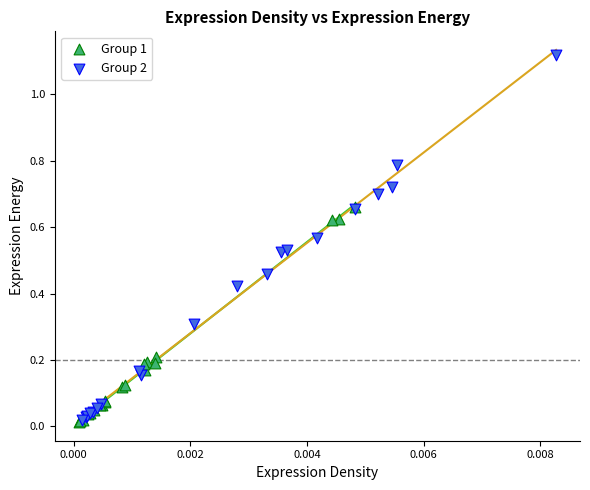

What are all the series names shown in the legend?

Group 1, Group 2